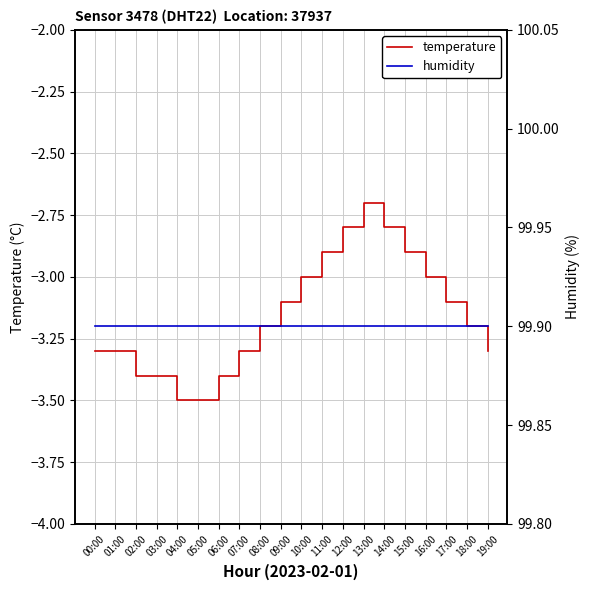

How many series are shown in this chart?

2